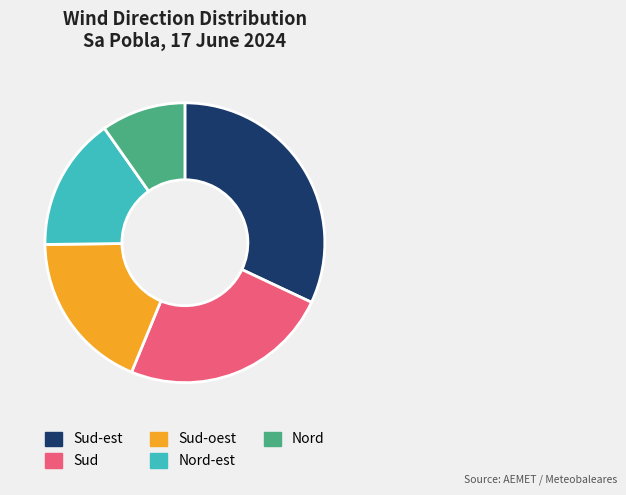

What is the smallest slice in the pie chart?

Nord